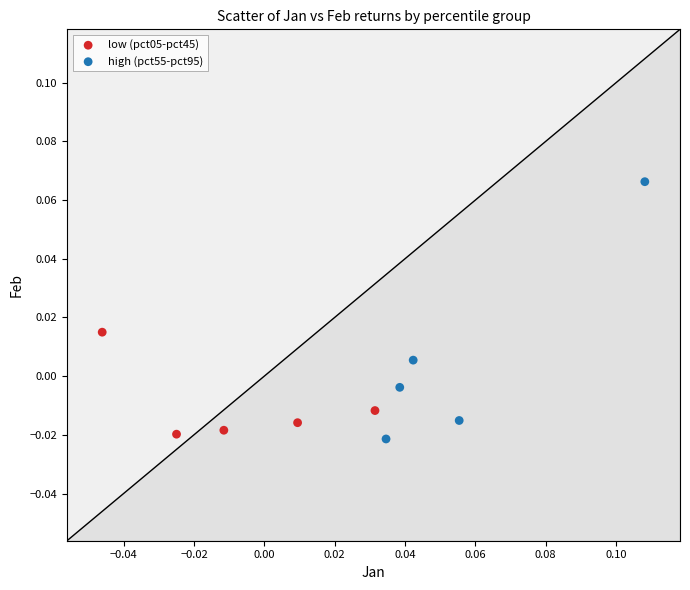

What are all the series names shown in the legend?

low (pct05-pct45), high (pct55-pct95)